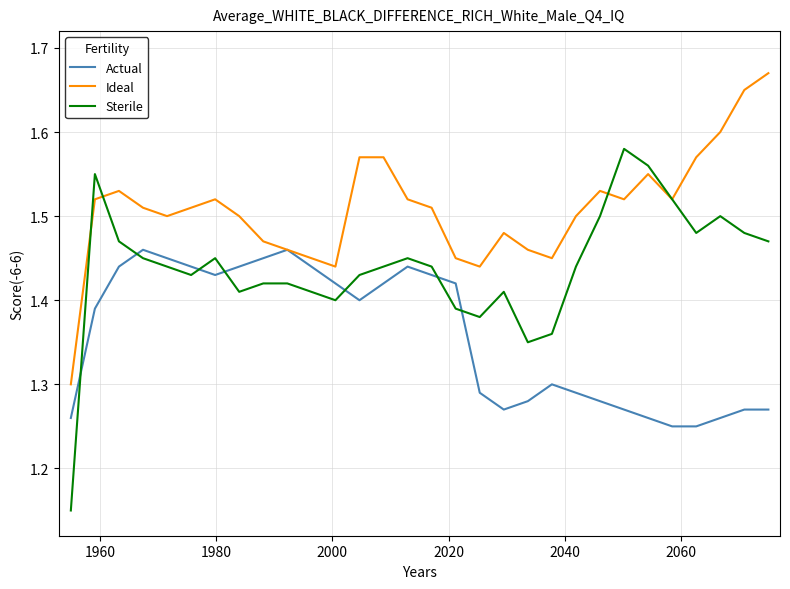

Which series has the largest range (max minus min)?

Sterile